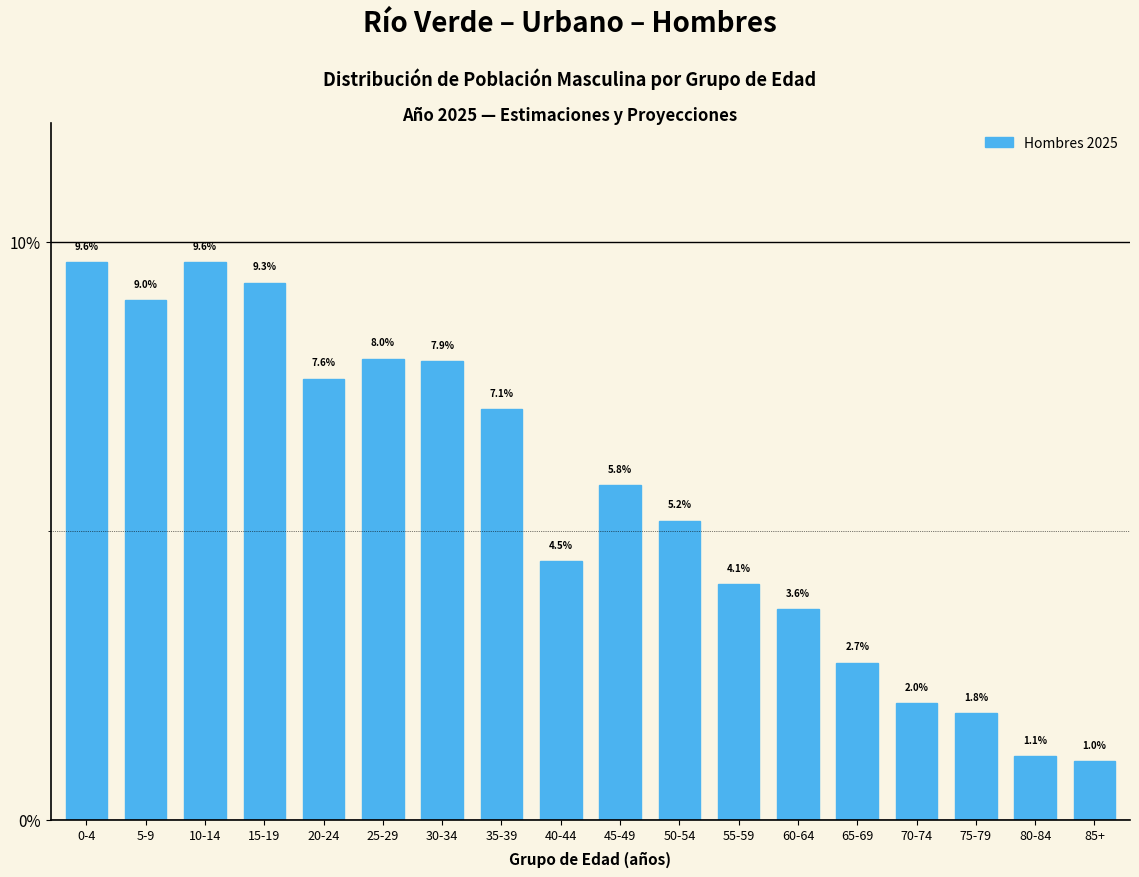

Reading left to right, list all the values displayed in this chart.

9.6	9.0	9.6	9.3	7.6	8.0	7.9	7.1	4.5	5.8	5.2	4.1	3.6	2.7	2.0	1.8	1.1	1.0